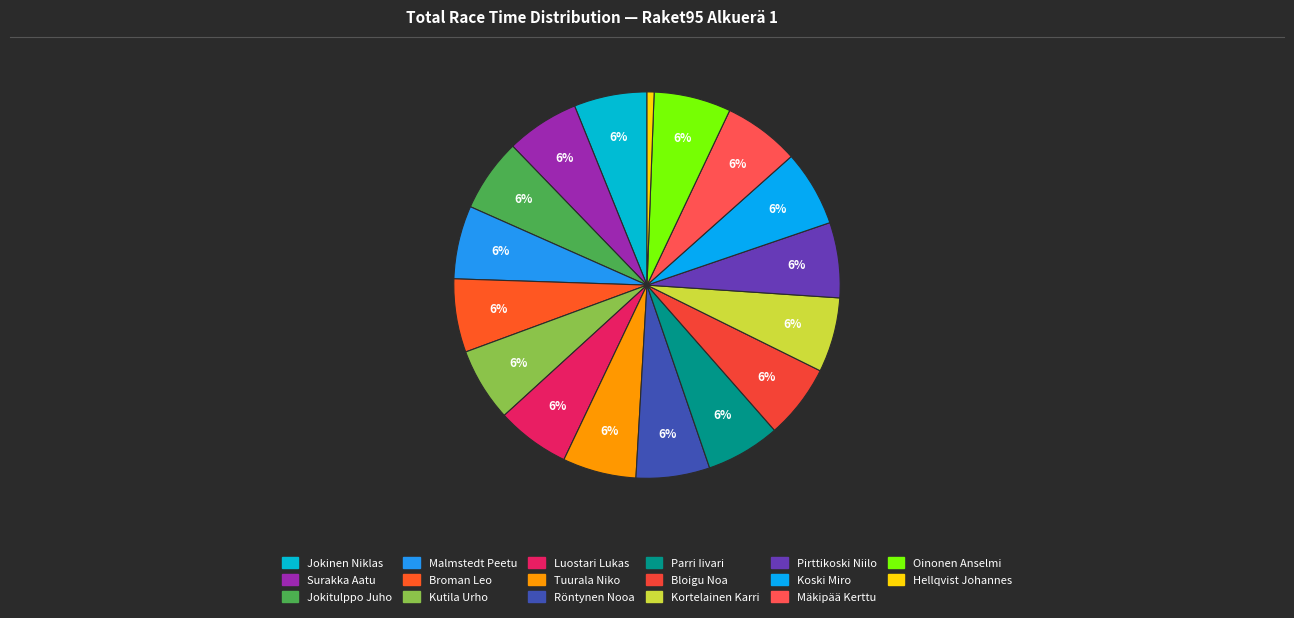

Rank the categories by value from highest to lowest.

Oinonen Anselmi, Mäkipää Kerttu, Koski Miro, Pirttikoski Niilo, Kortelainen Karri, Bloigu Noa, Parri Iivari, Röntynen Nooa, Tuurala Niko, Luostari Lukas, Kutila Urho, Broman Leo, Malmstedt Peetu, Jokitulppo Juho, Surakka Aatu, Jokinen Niklas, Hellqvist Johannes